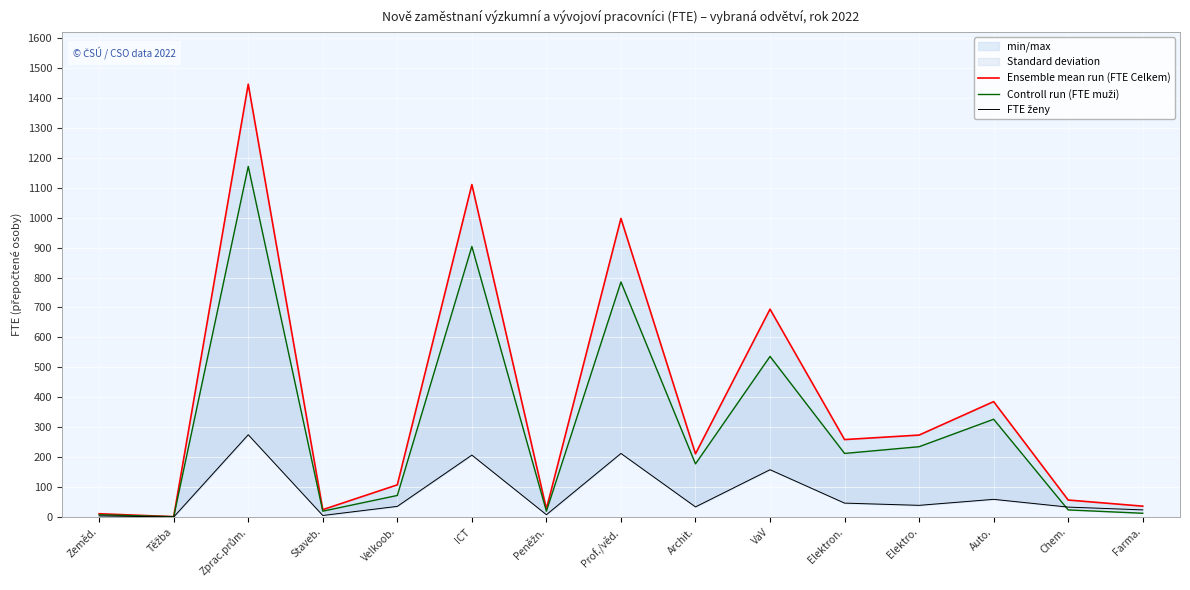

True or false: Controll run (FTE muži) and FTE ženy cross at least once.

True